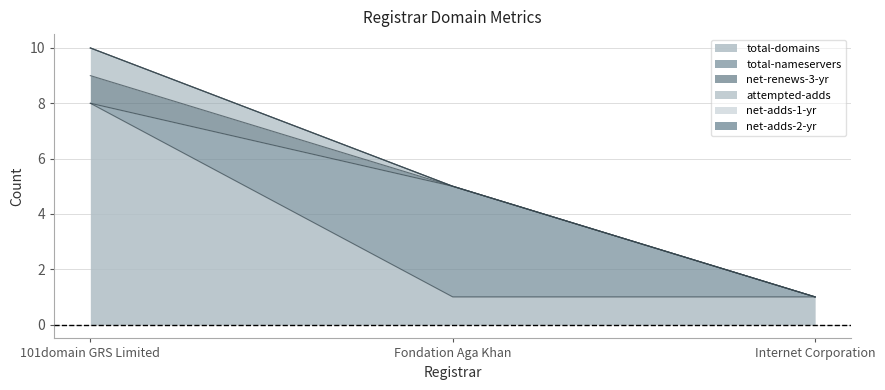

Reading right to left, extract all data points from this chart.

total-domains: Internet Corporation=1	Fondation Aga Khan=1	101domain GRS Limited=8
total-nameservers: Internet Corporation=0	Fondation Aga Khan=4	101domain GRS Limited=0
net-renews-3-yr: Internet Corporation=0	Fondation Aga Khan=0	101domain GRS Limited=1
attempted-adds: Internet Corporation=0	Fondation Aga Khan=0	101domain GRS Limited=1
net-adds-1-yr: Internet Corporation=0	Fondation Aga Khan=0	101domain GRS Limited=0
net-adds-2-yr: Internet Corporation=0	Fondation Aga Khan=0	101domain GRS Limited=0